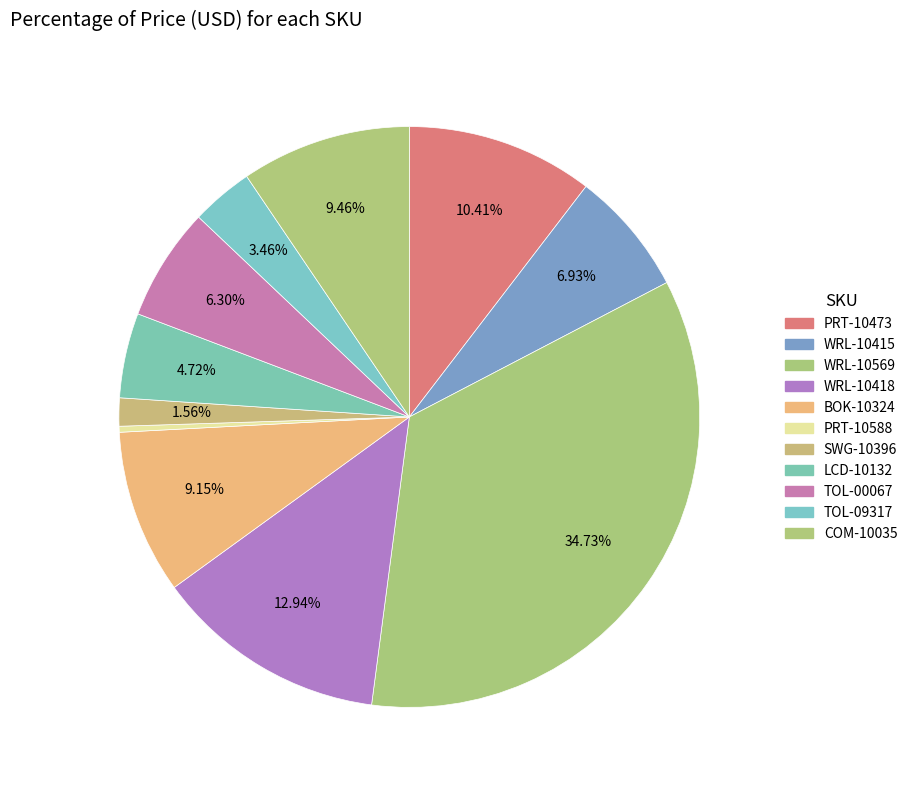

What is the largest slice in the pie chart?

WRL-10569